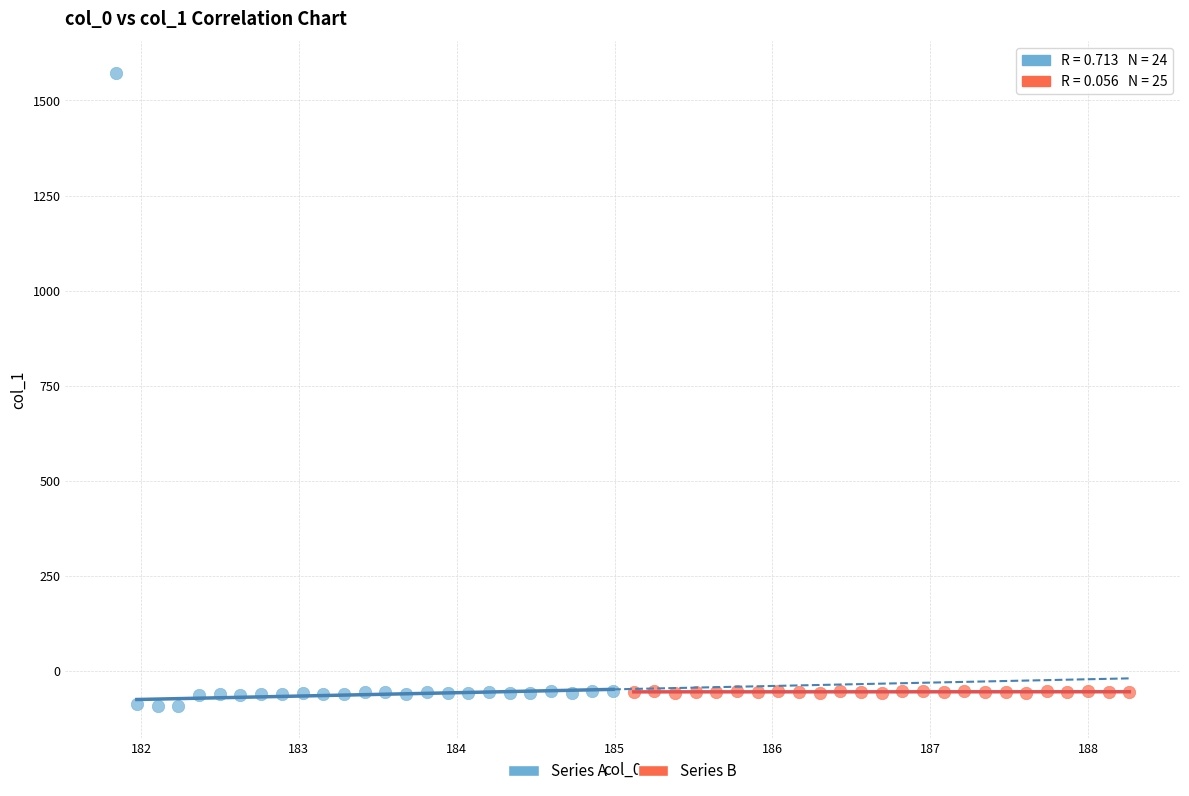

What are all the series names shown in the legend?

Series A, Series B